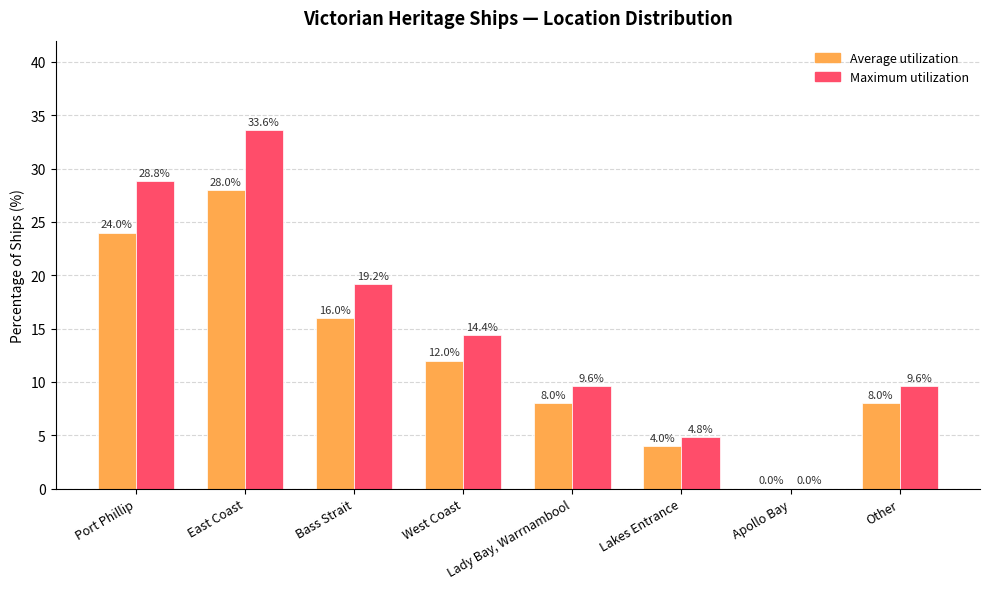

Which category has the highest value in the Average utilization series?

East Coast